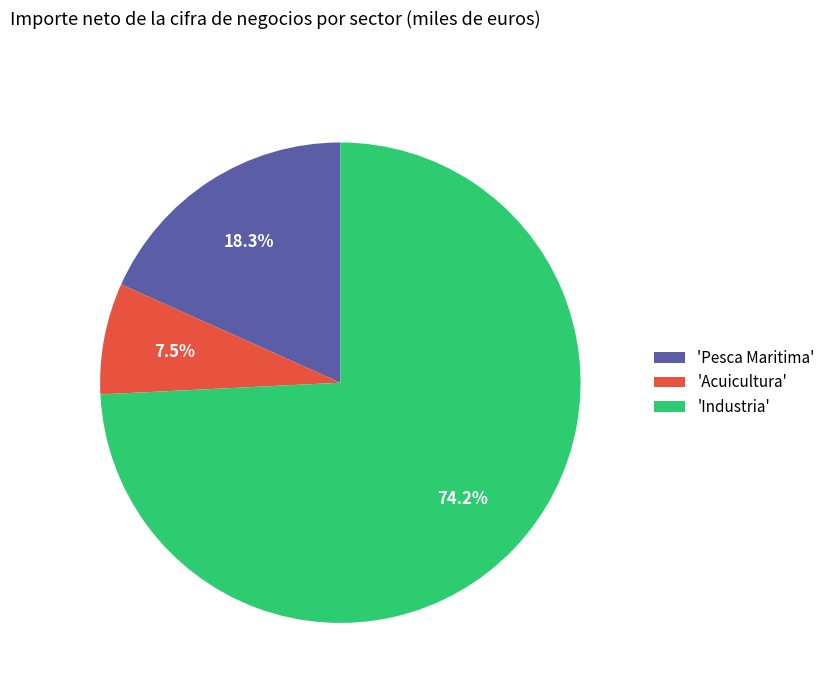

What is the ratio of the value at 'Industria' to the value at 'Pesca Maritima'?

4.1